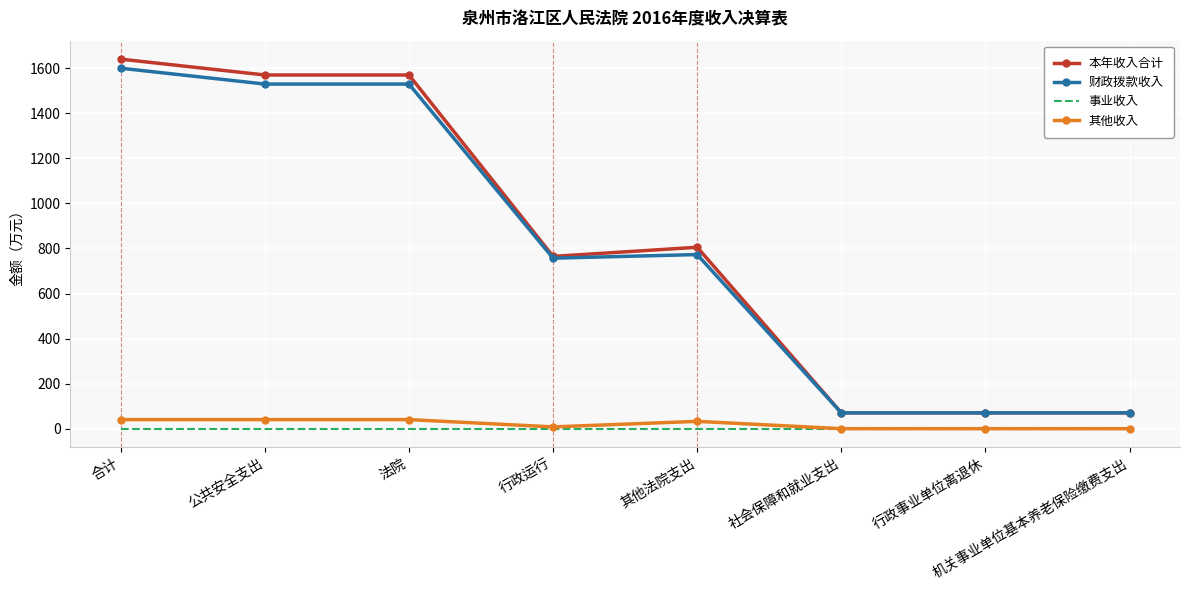

What are all the series names shown in the legend?

本年收入合计, 财政拨款收入, 事业收入, 其他收入